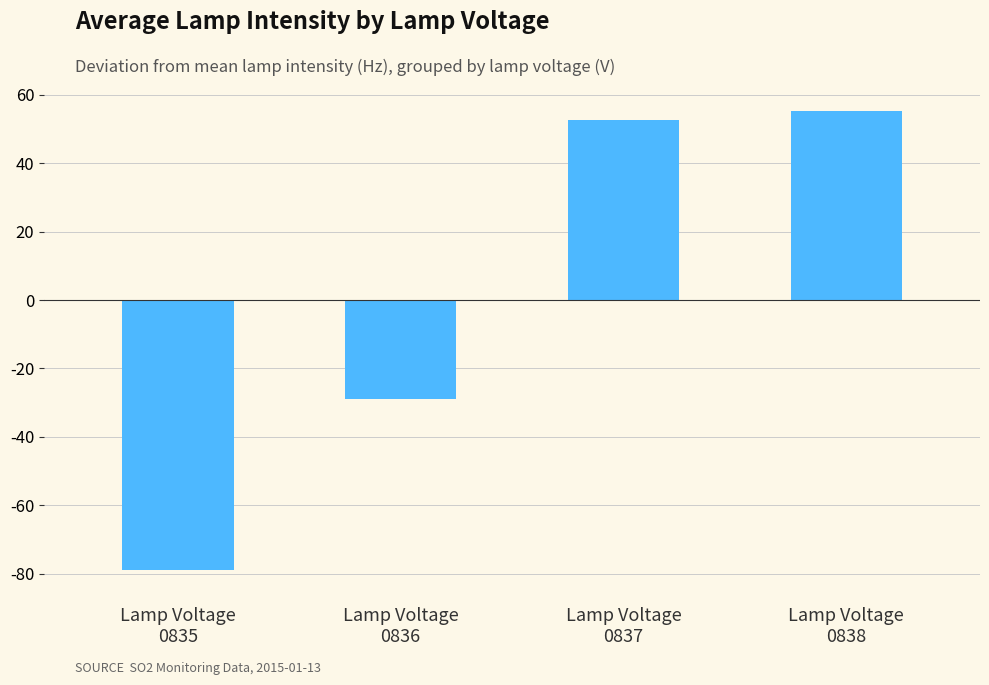

Reading left to right, transcribe all the data shown in this chart.

-79.0	-28.8	52.6	55.3